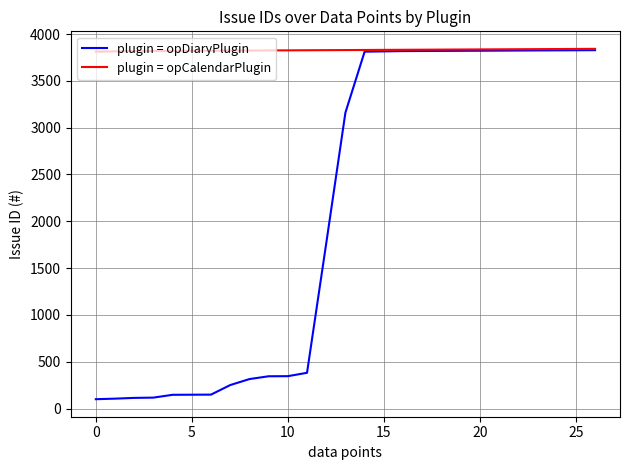

Which series has the largest total across all categories?

plugin = opCalendarPlugin